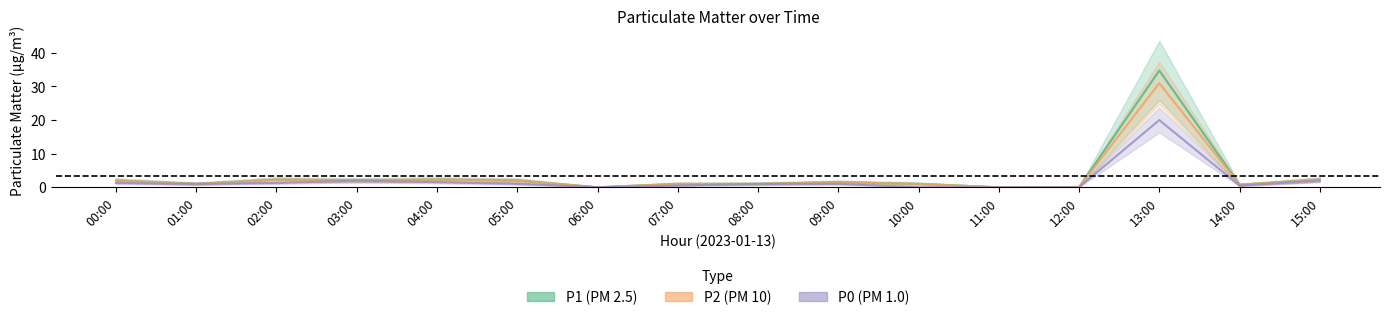

What is the sum of all P1 values?

53.8